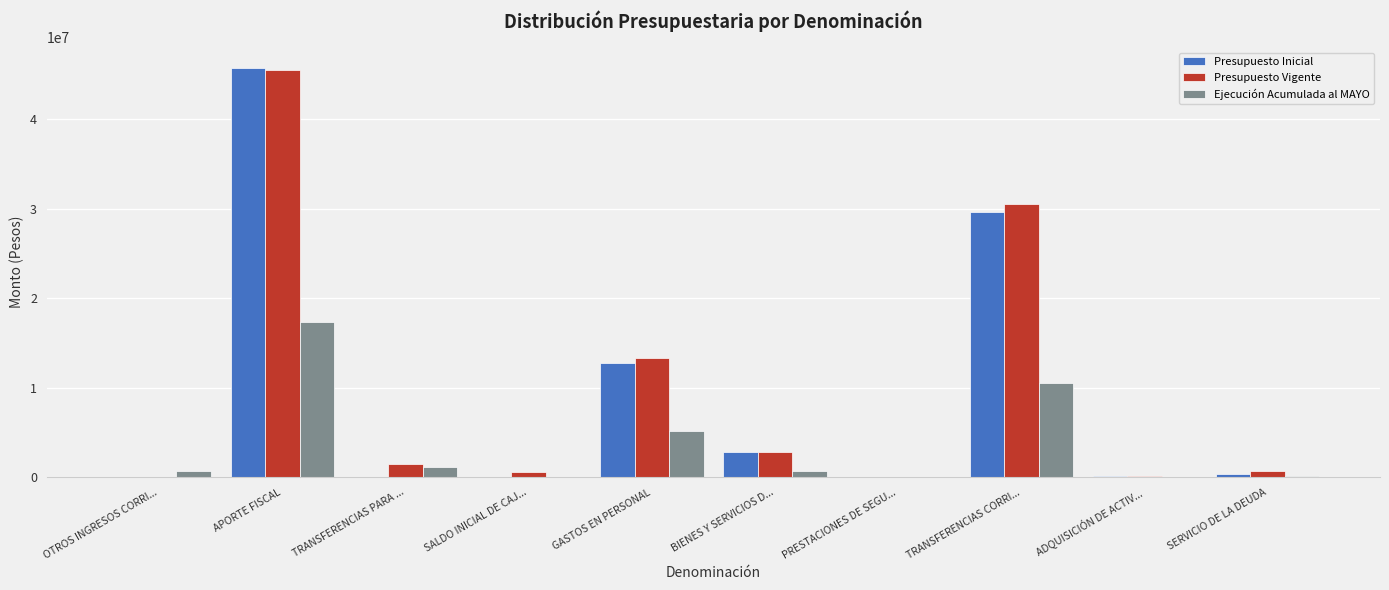

How many groups of bars are there?

10